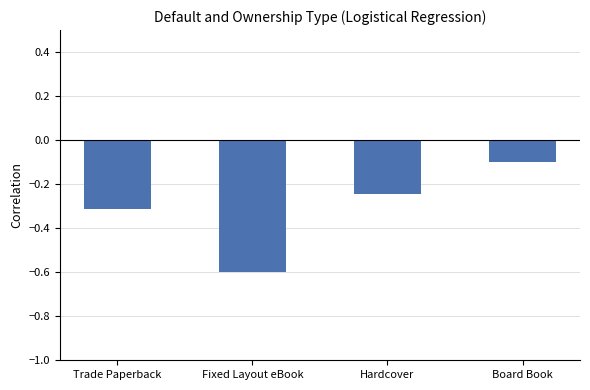

What is the sum of all values?

-1.3